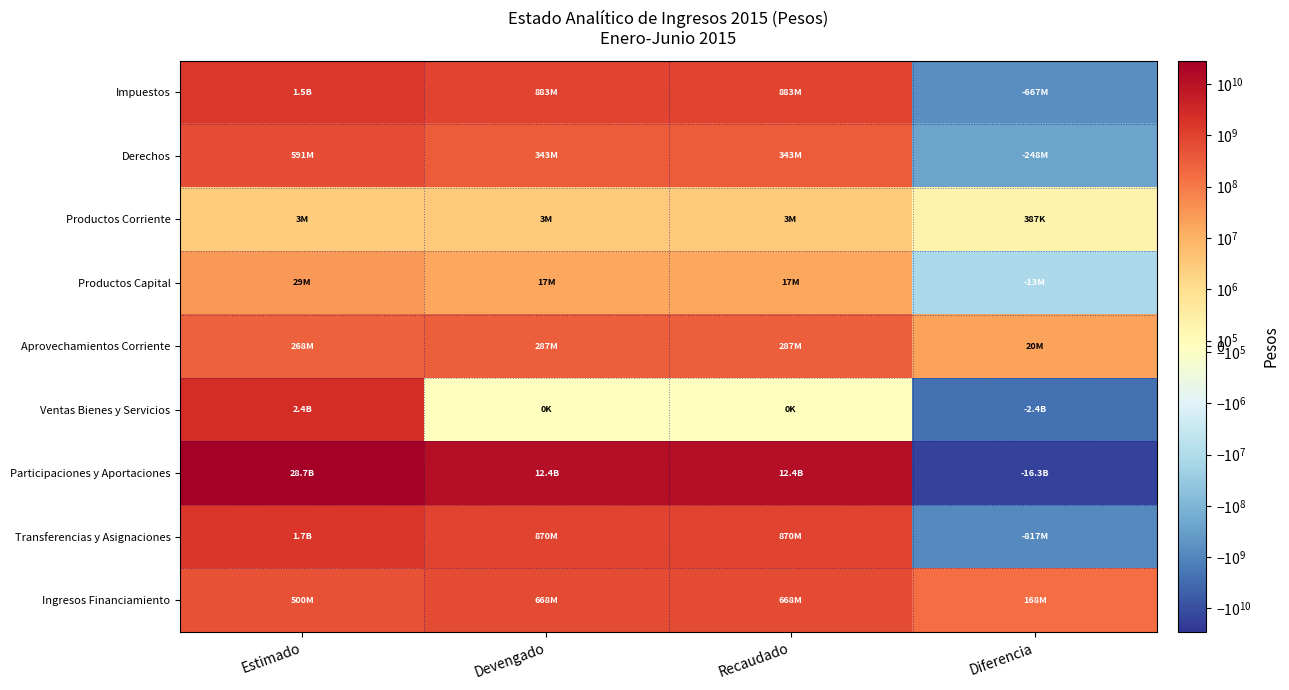

At how many categories does at least one series exceed 28573483981?

1